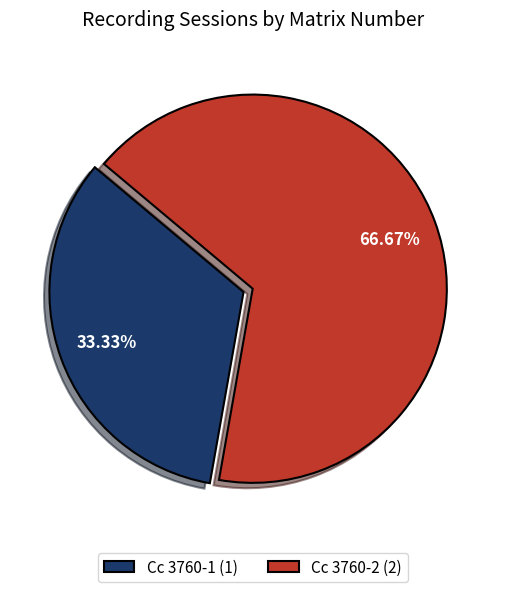

What percentage is the Cc 3760-1 slice, to the nearest percent?

33%